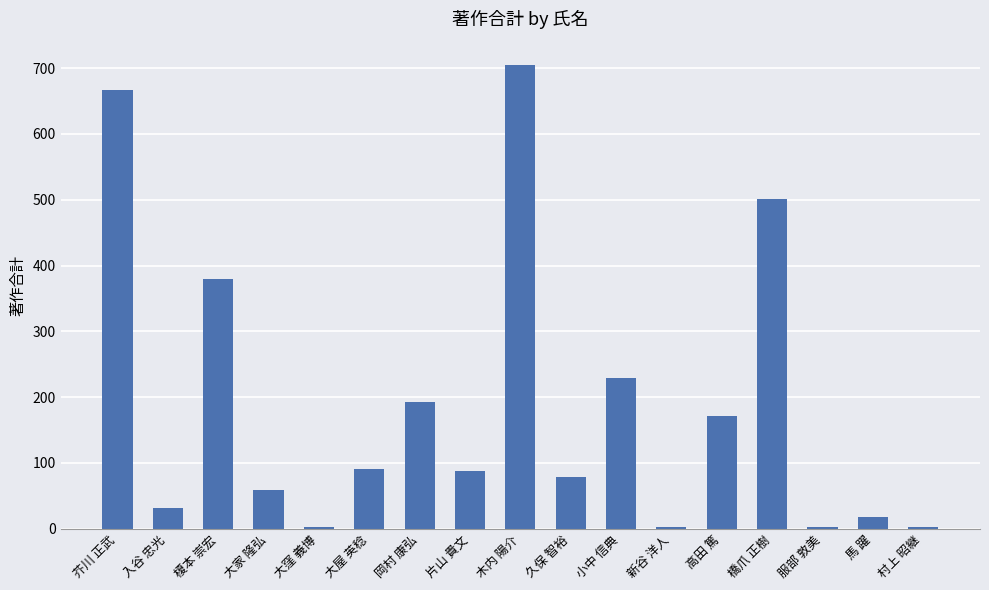

Read the value at 久保 智裕.

79